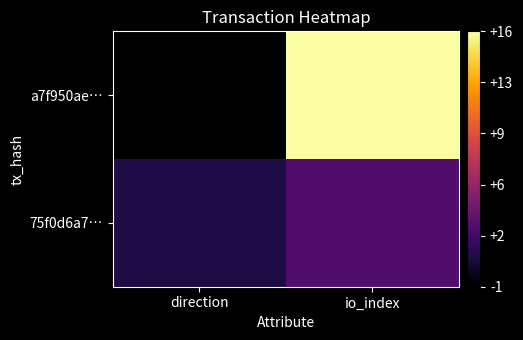

Between io_index and direction, which is larger?

io_index